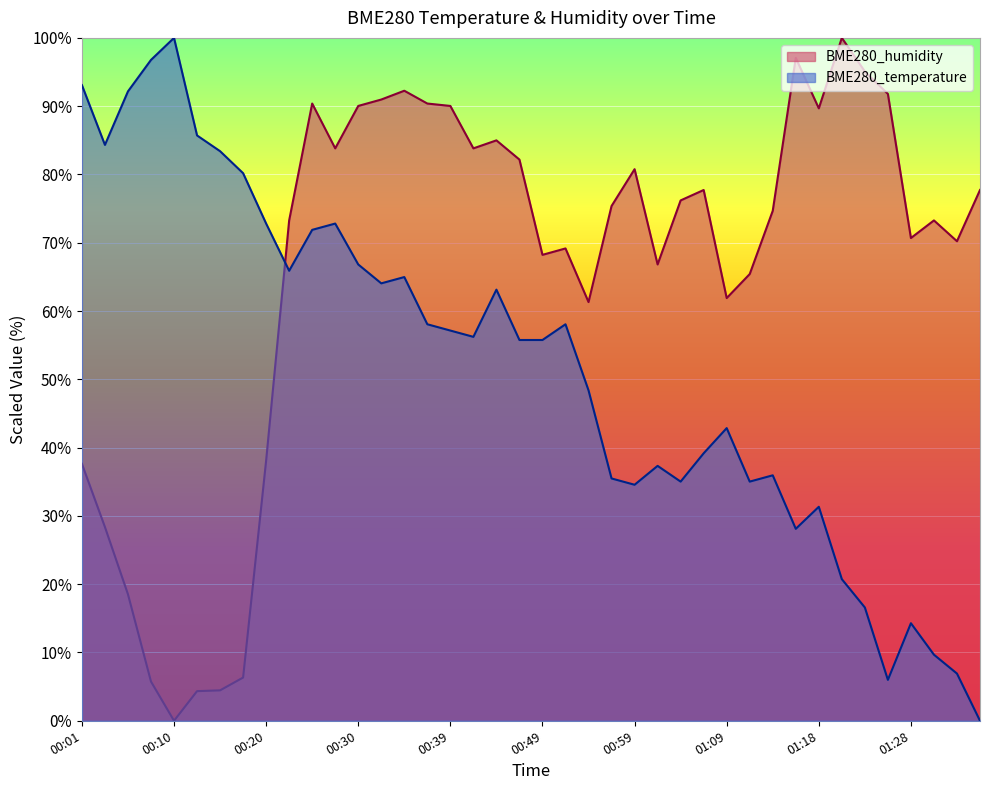

At which category is the sum across all series the highest?

00:25